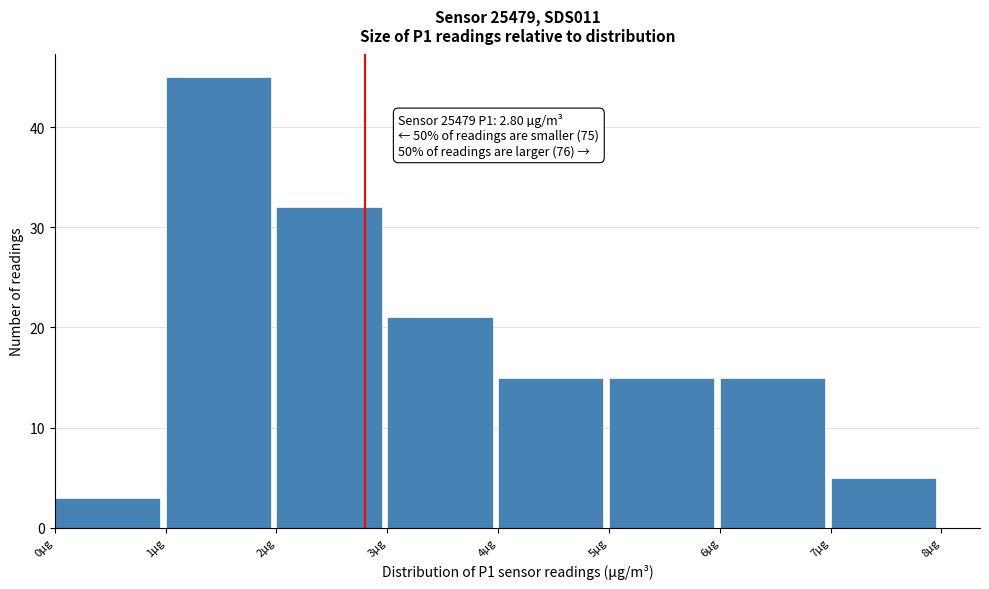

Which range on the x-axis has the tallest bar?

1 to 2